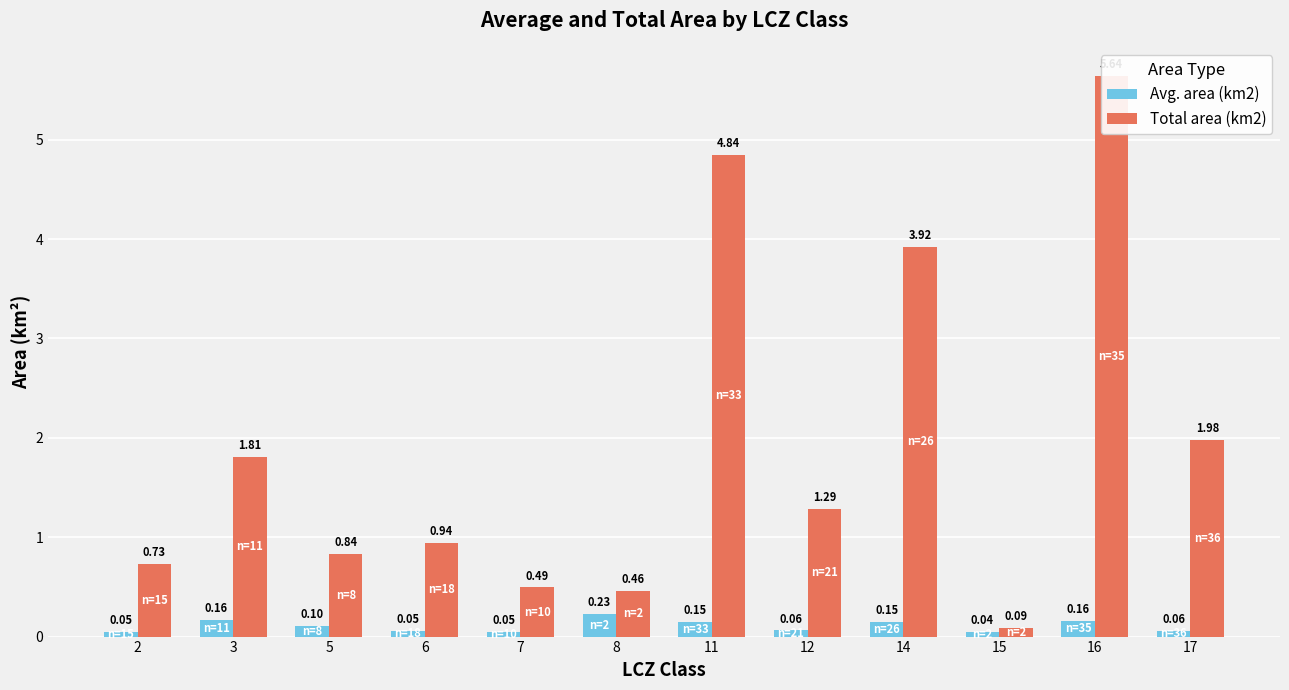

Is it true that Avg. area (km2) equals 0.4 at 8?

False